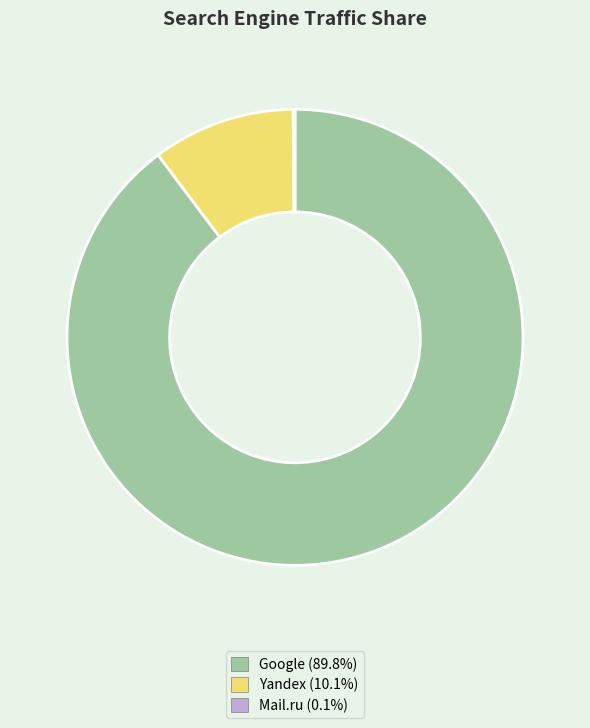

What is the largest slice in the pie chart?

Google